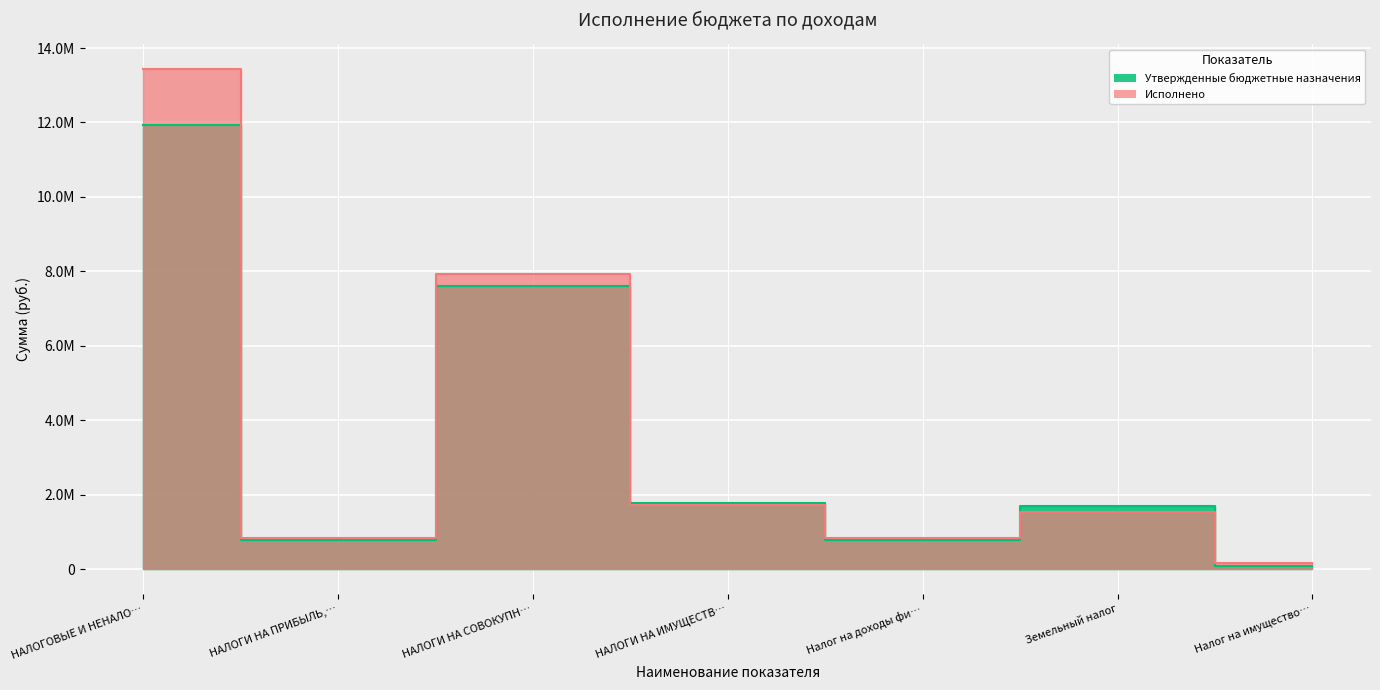

What is the difference between the Утвержденные бюджетные назначения values at Земельный налог and НАЛОГИ НА ИМУЩЕСТВ…?

75700.0